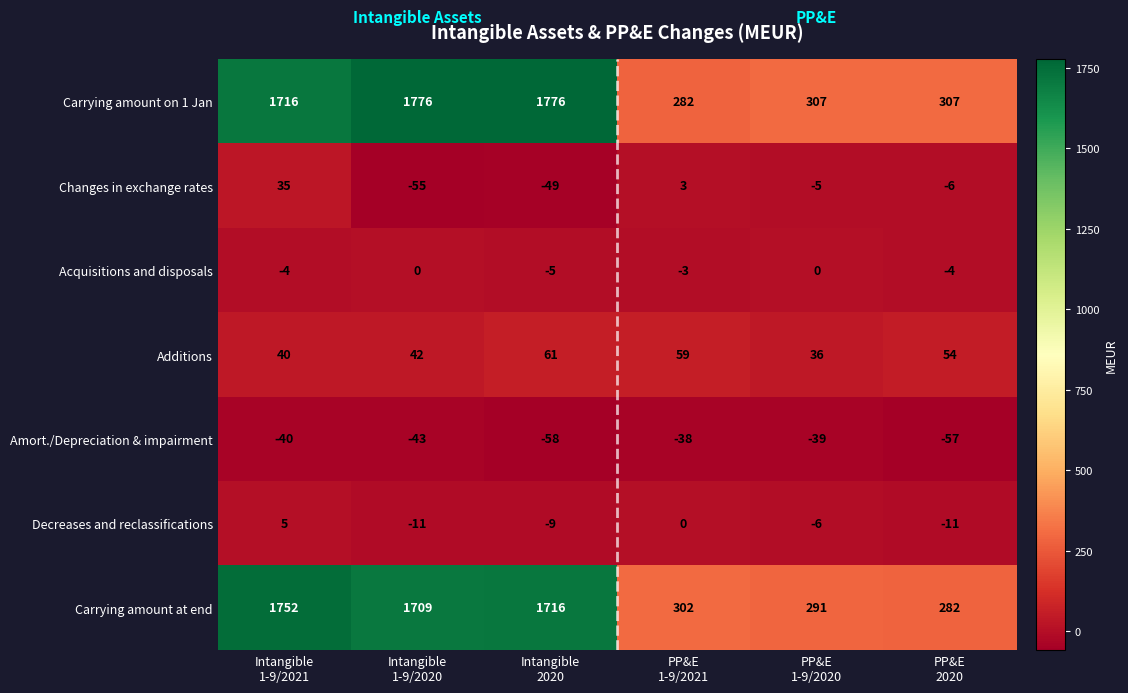

Between Intangible
1-9/2020 and Intangible
2020, which series saw the biggest shift?

Additions